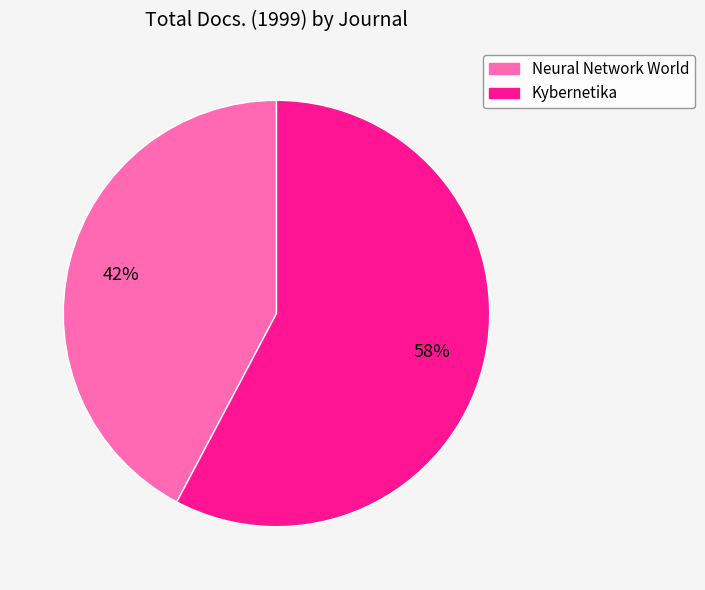

Which slice is the largest?

Kybernetika